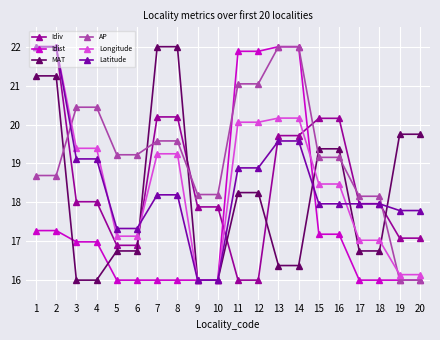

What is the total value across all series at 15?

112.3